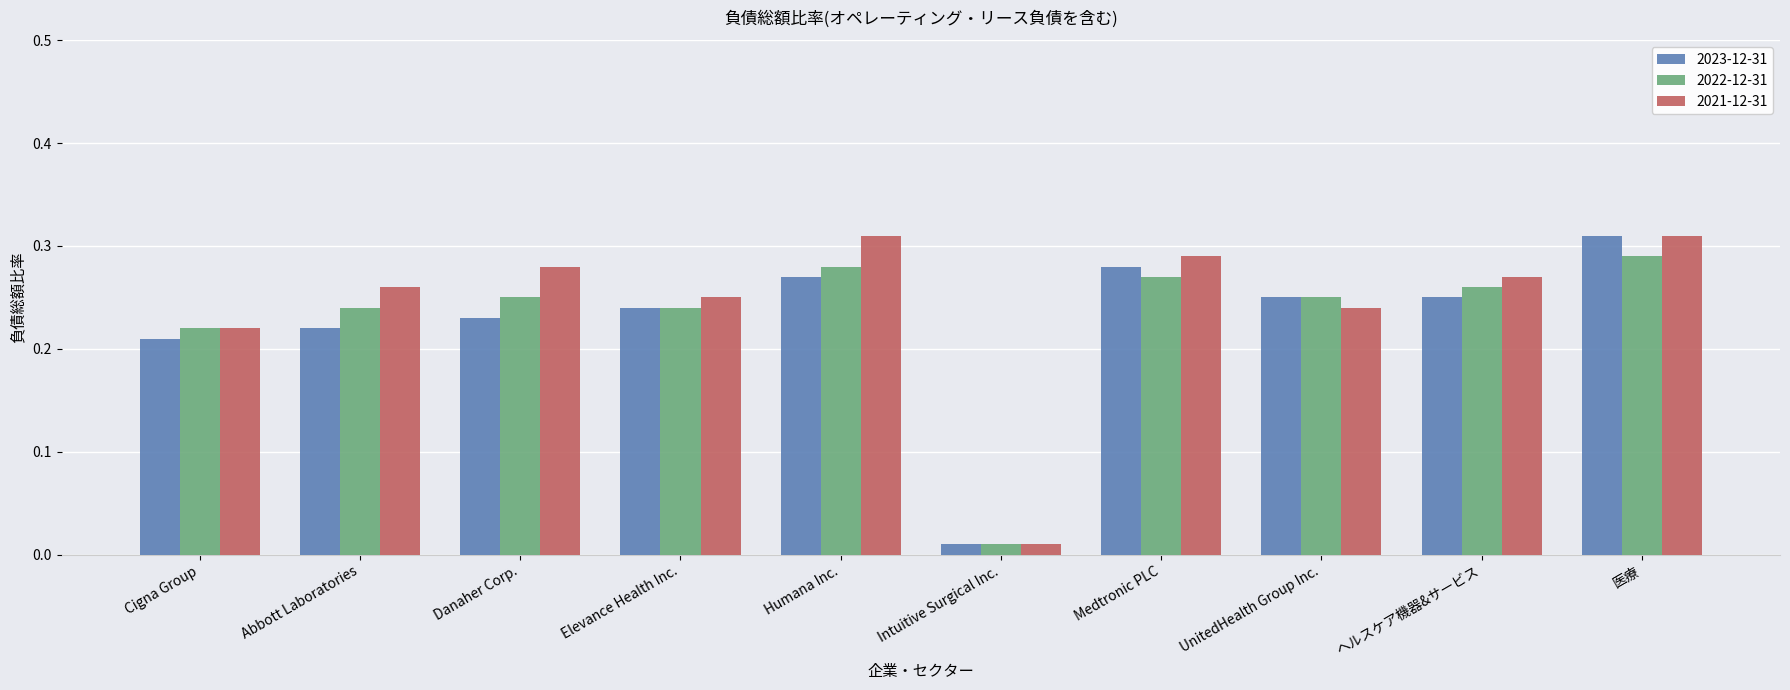

What is the sum of the 2023-12-31 values at Danaher Corp. and Medtronic PLC?

0.5